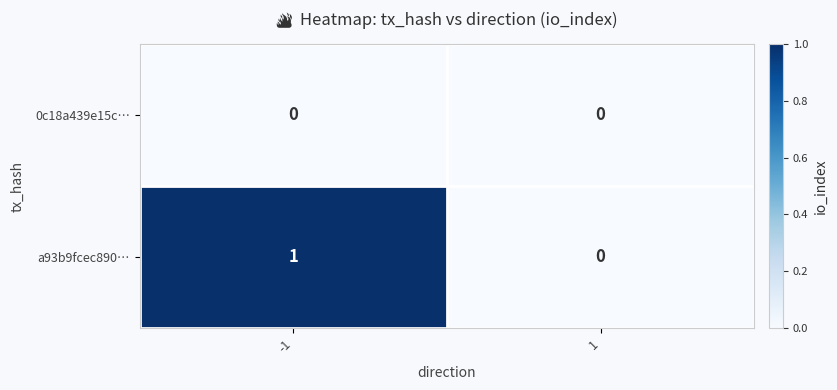

Which series changed the most between -1 and 1?

a93b9fcec890…